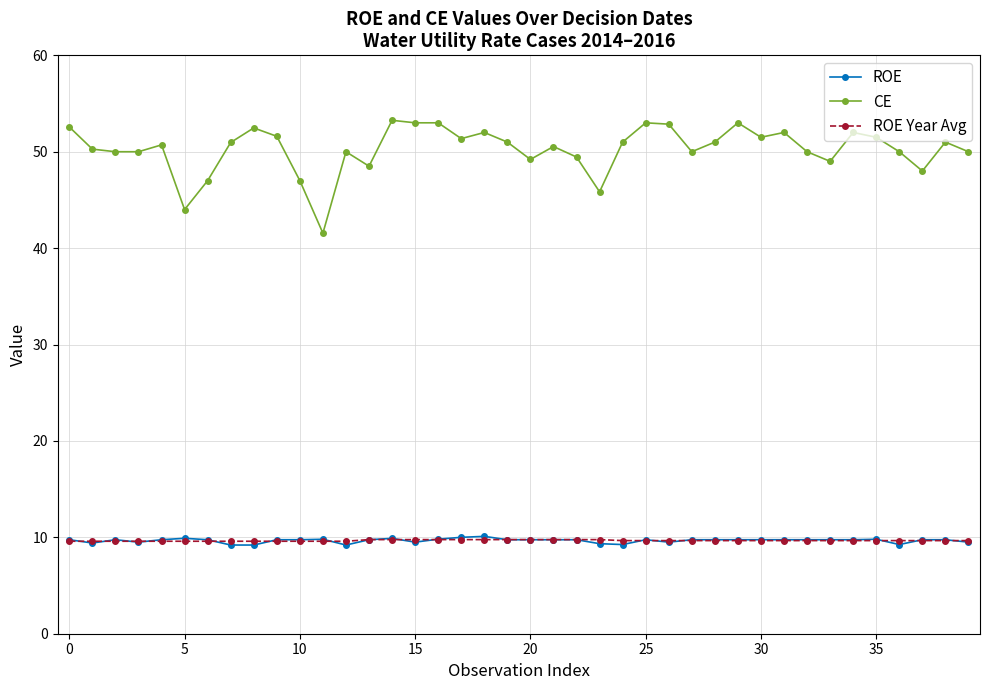

True or false: CE and ROE Year Avg intersect in this chart.

False